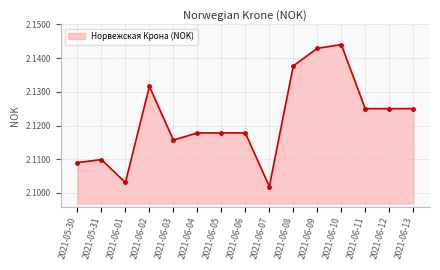

Count the values in the range 2 to 3.

15